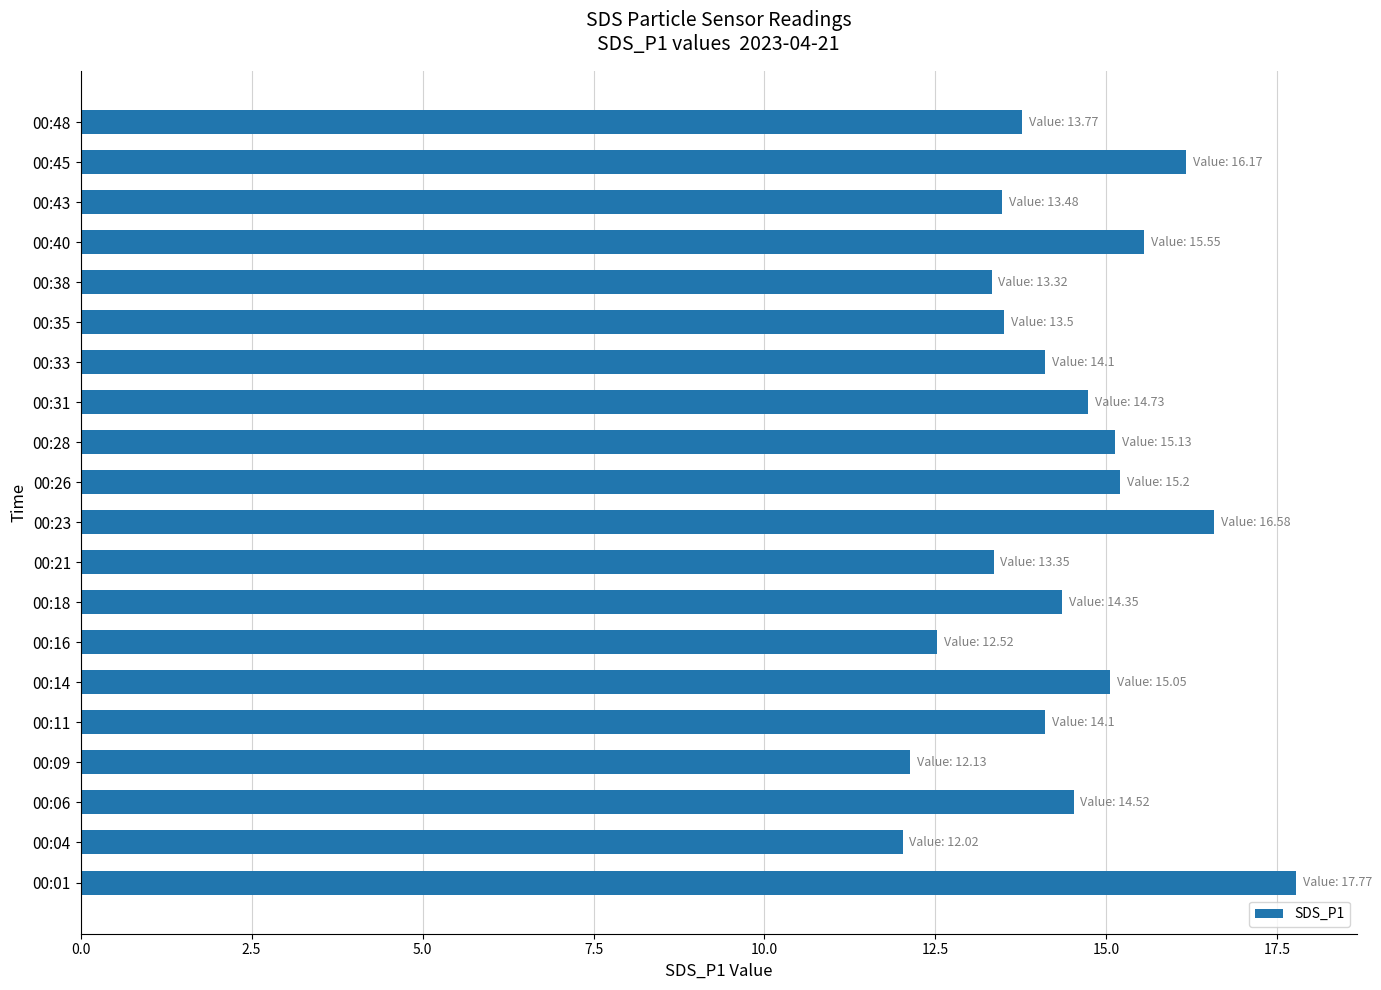

Does the chart contain stacked bars?

No